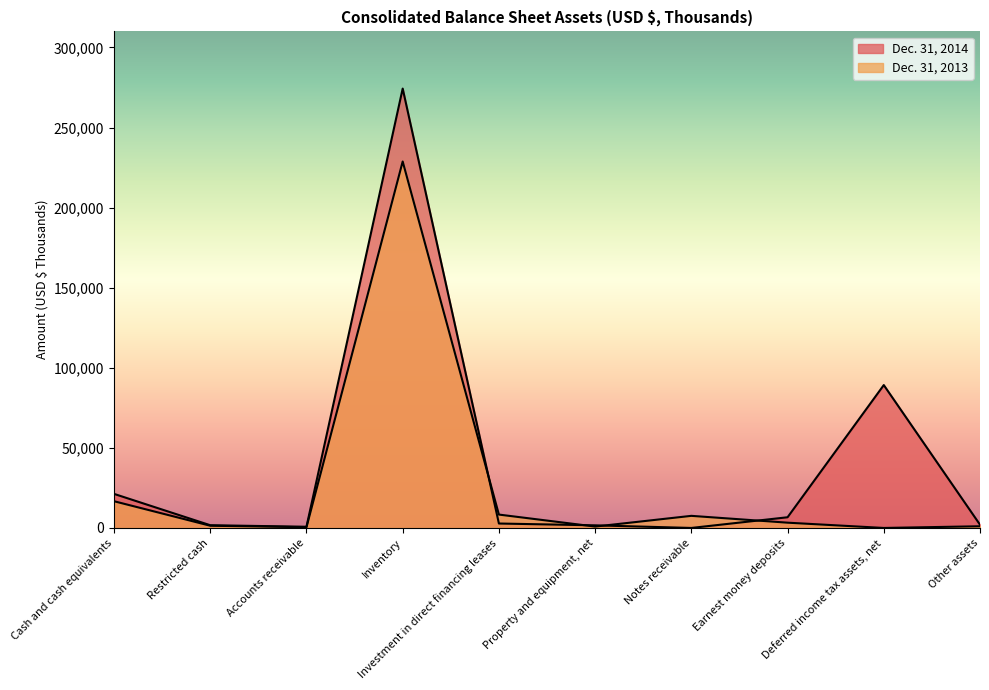

How many positive values does the Dec. 31, 2013 series have?

9